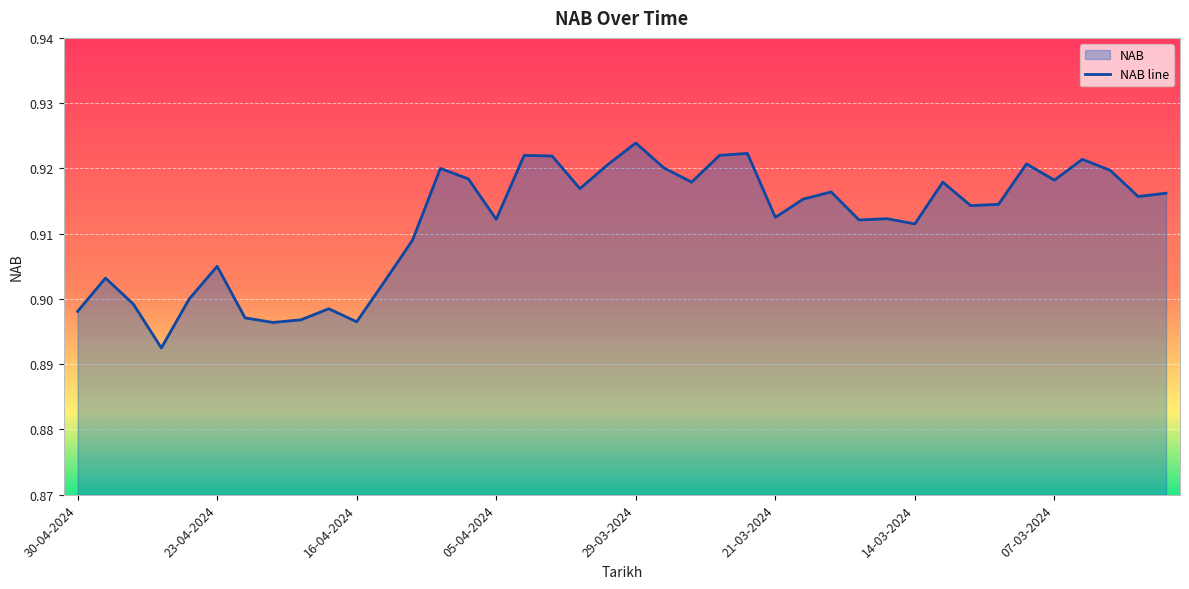

At which category does the chart reach its minimum across all series?

25-04-2024